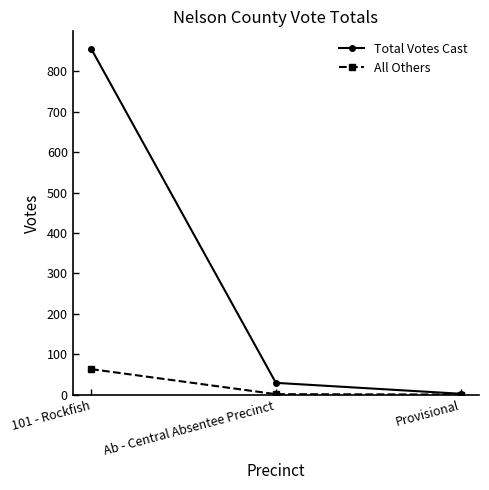

Does the chart have visible grid lines?

No